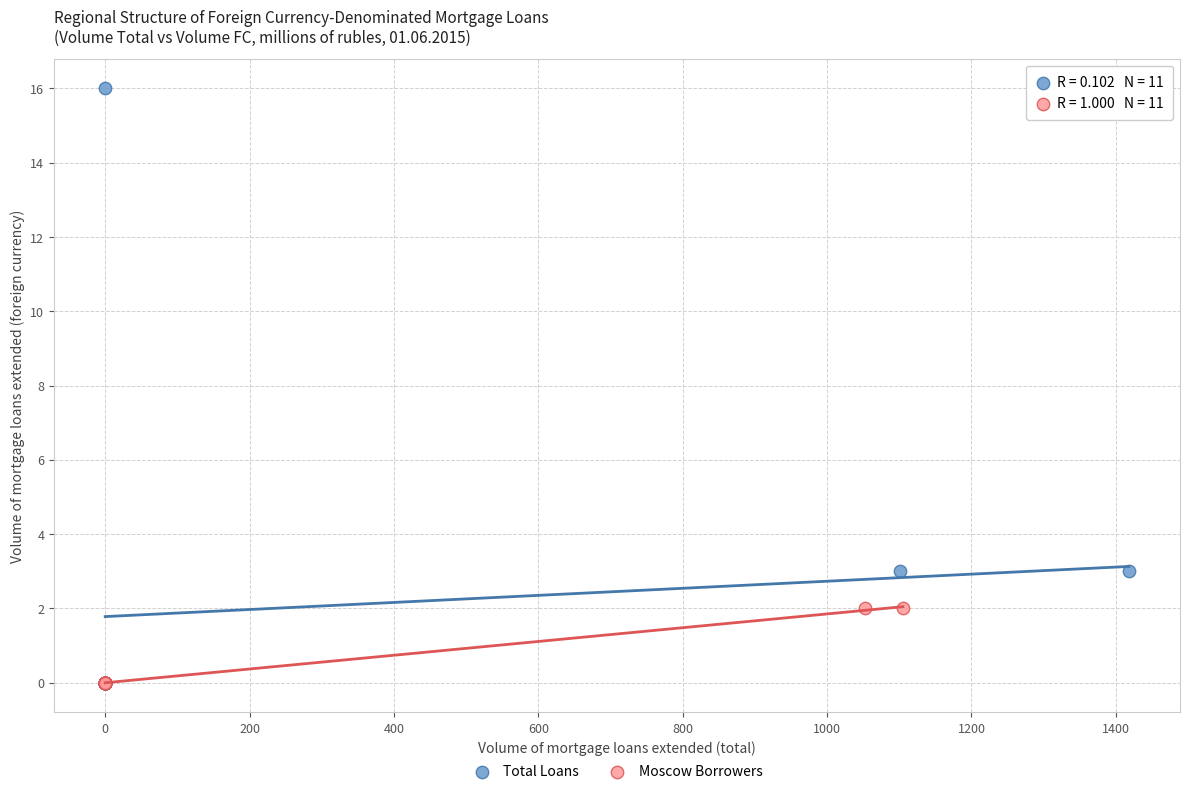

Which series reaches the maximum Y coordinate?

Total Loans